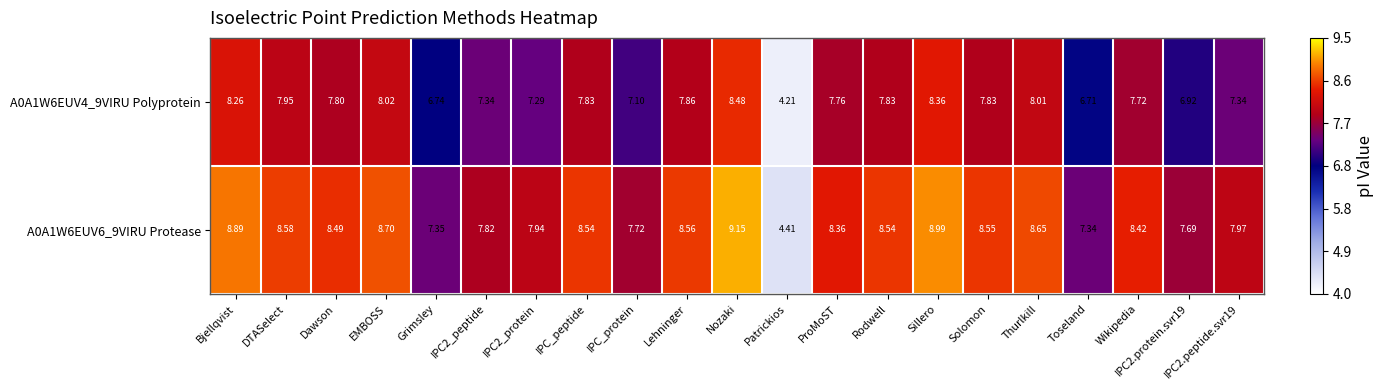

Where is A0A1W6EUV6_9VIRU Protease nearest to the value 6?

Toseland